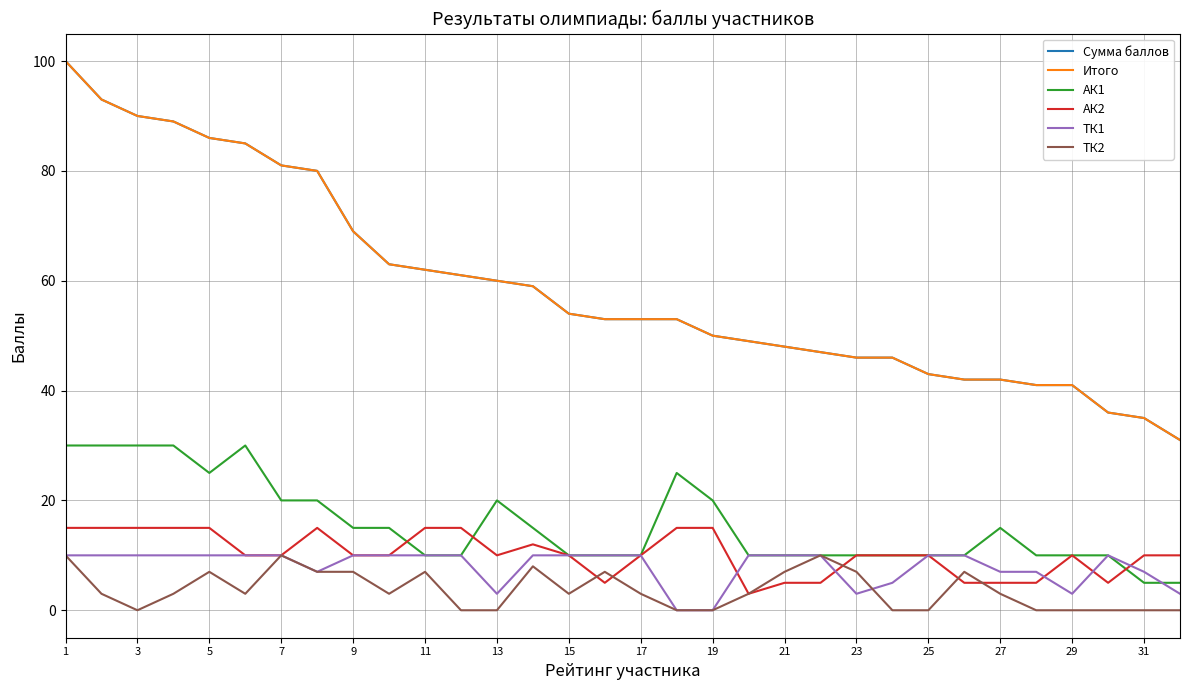

Is this an area chart (filled region under the line)?

No